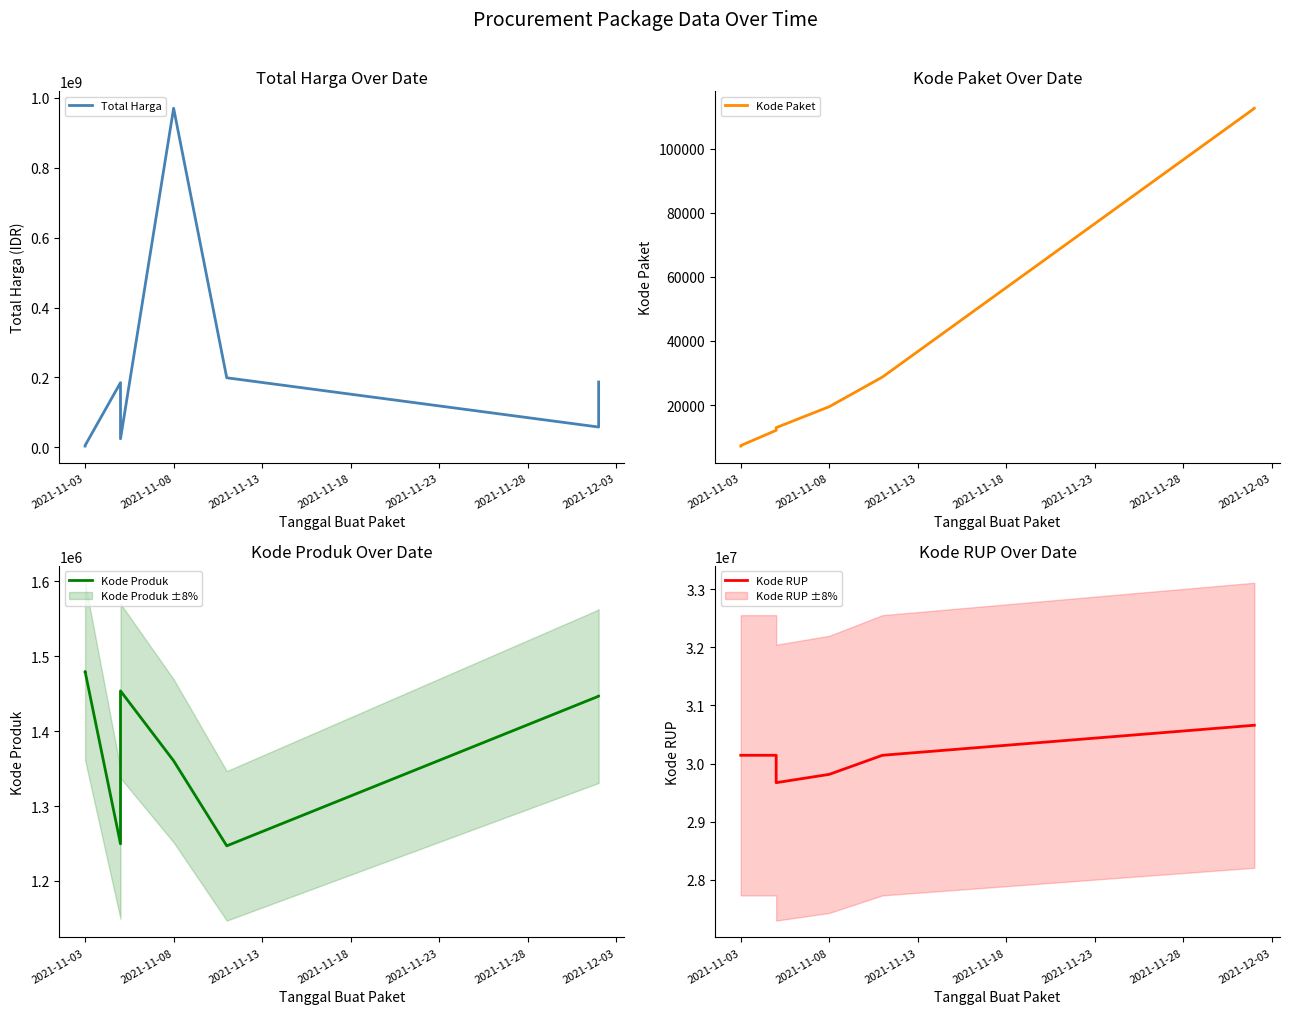

At which label is Kode Produk closest to 1363232?

2021-11-08